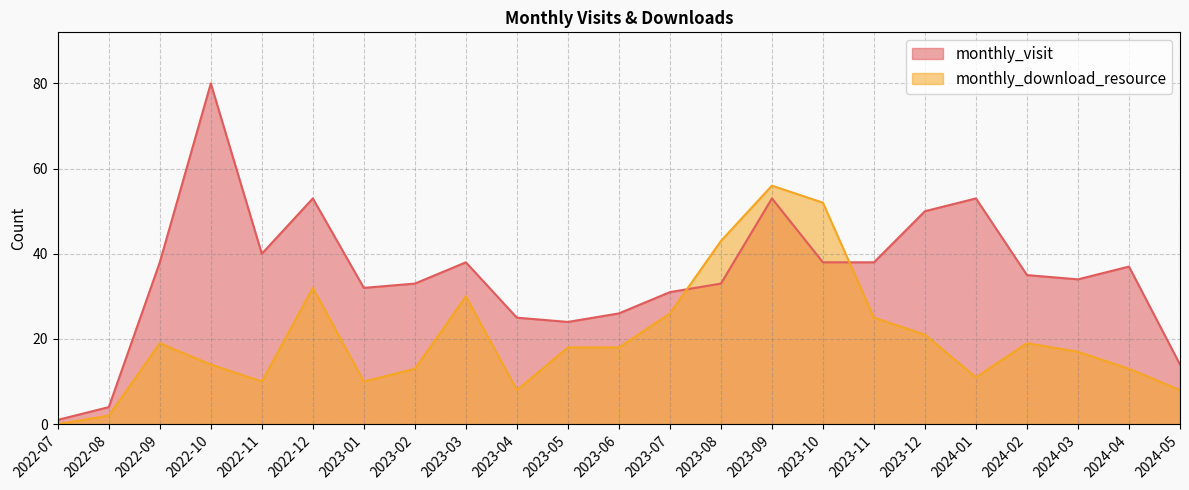

Is the value of monthly_download_resource at 2023-04 greater than the value of monthly_visit at 2024-02?

No